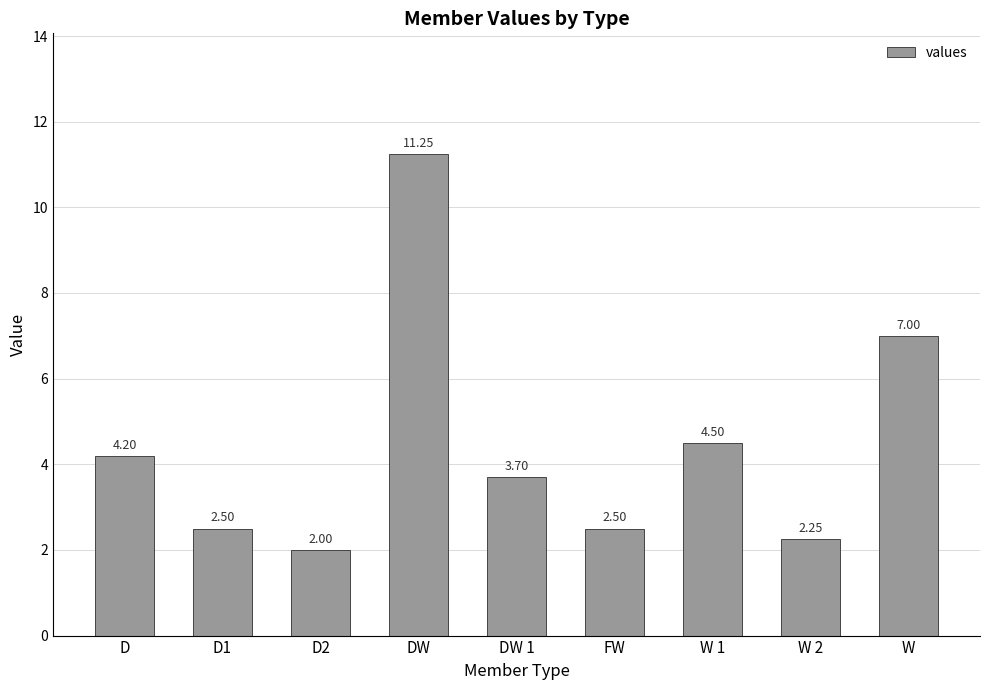

What is the sum of all values?

39.9